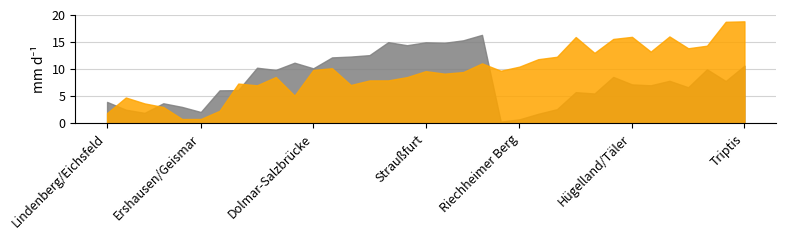

At which category is the sum across all series the highest?

Triptis